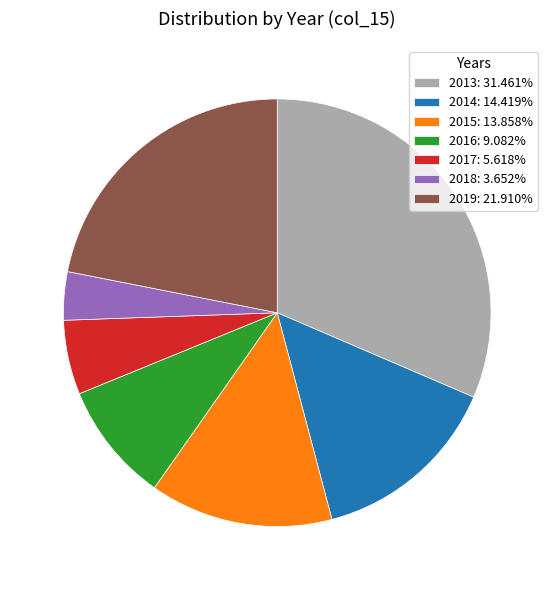

Which category has the biggest portion of the pie?

2013